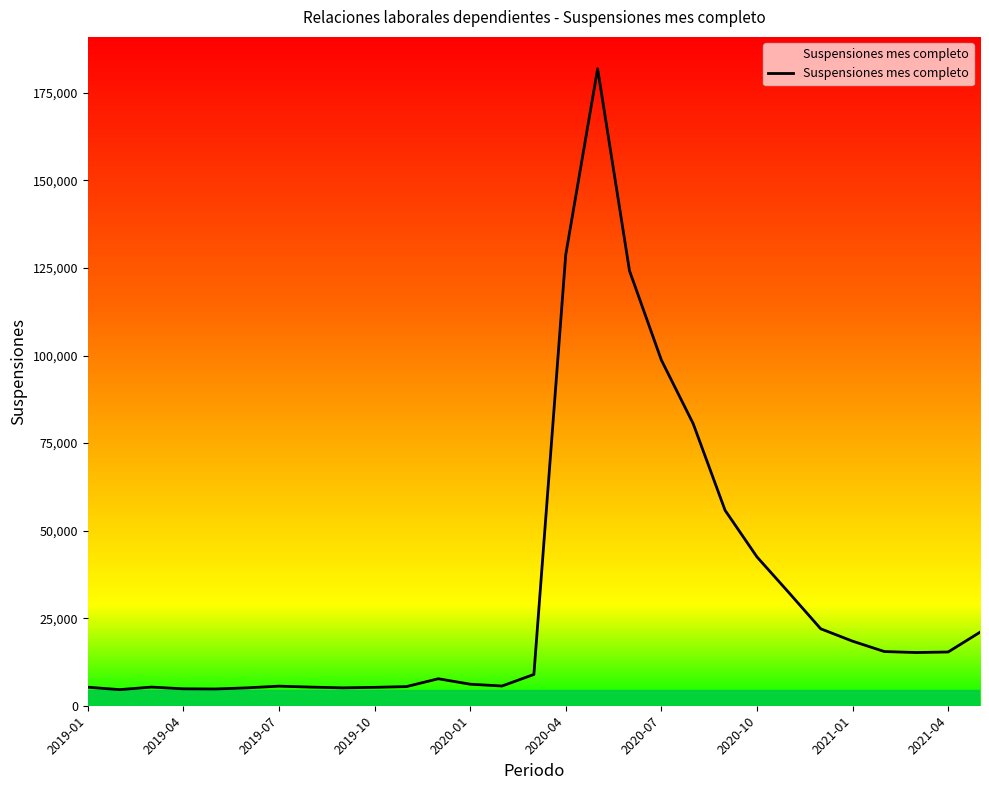

What is the difference between the maximum and minimum values?

177294